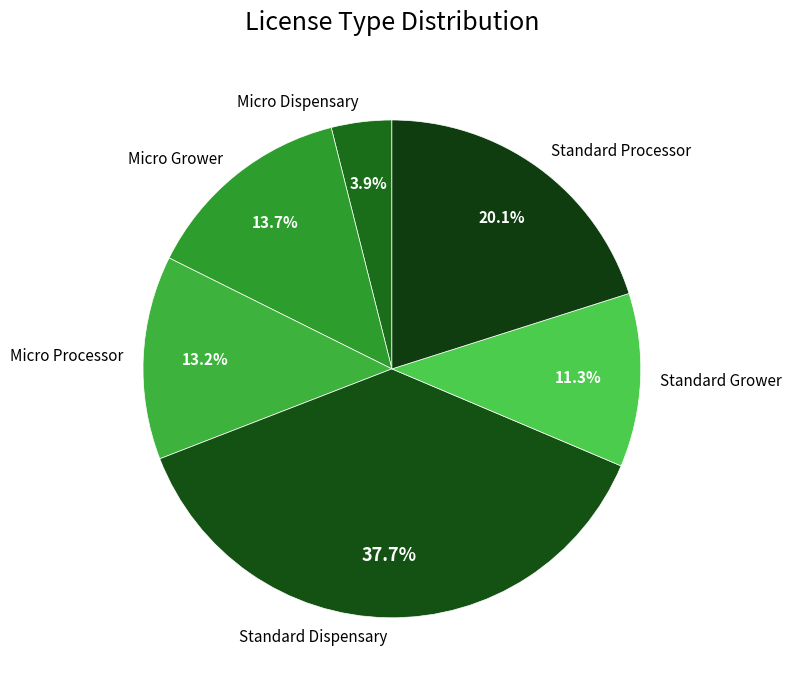

What is the ratio of the value at Standard Grower to the value at Micro Processor?

0.9